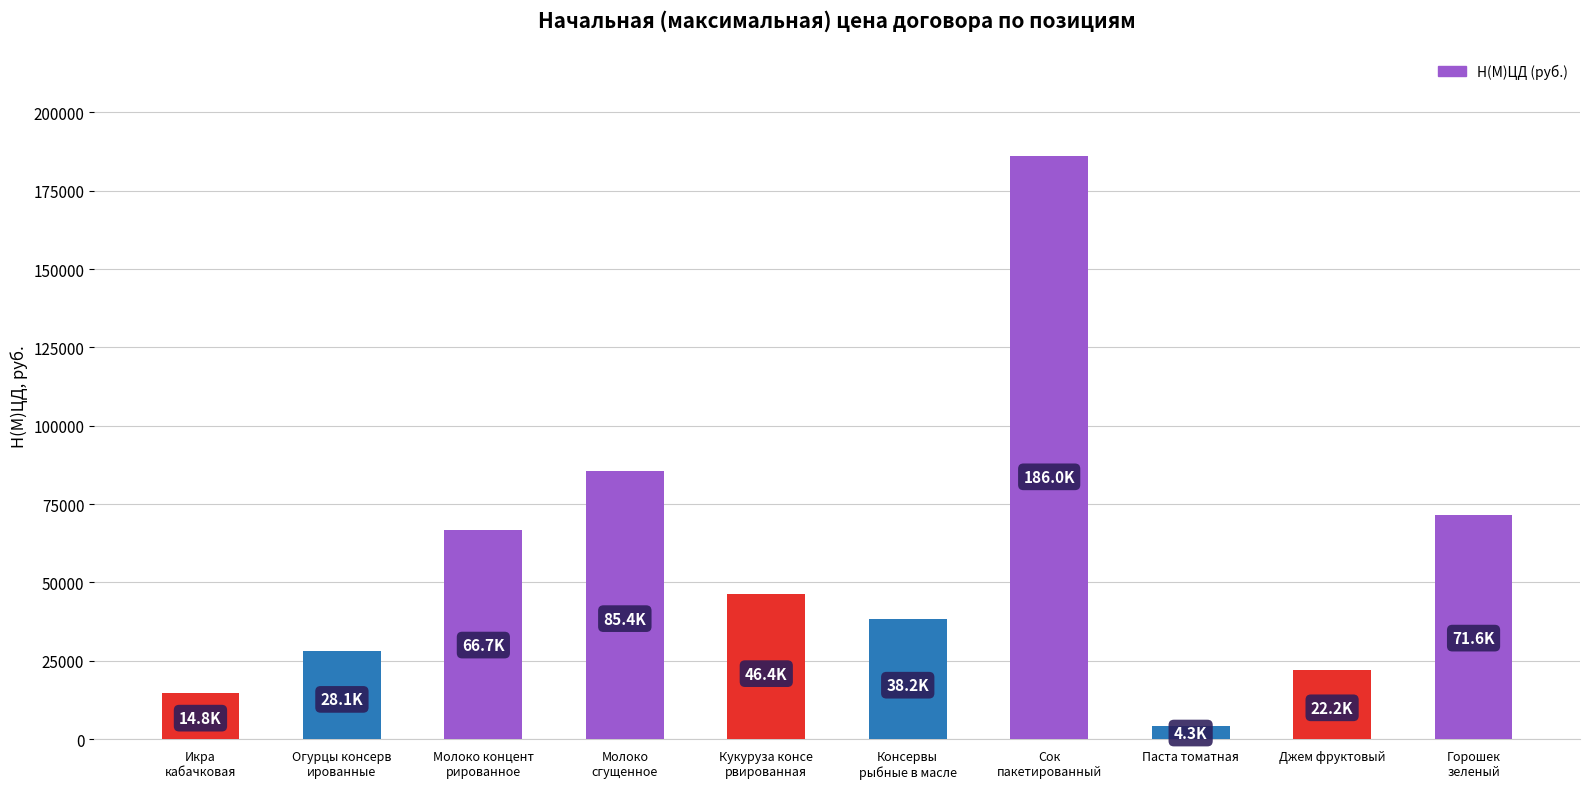

What is the value of the 5th bar from the left?

46400.0